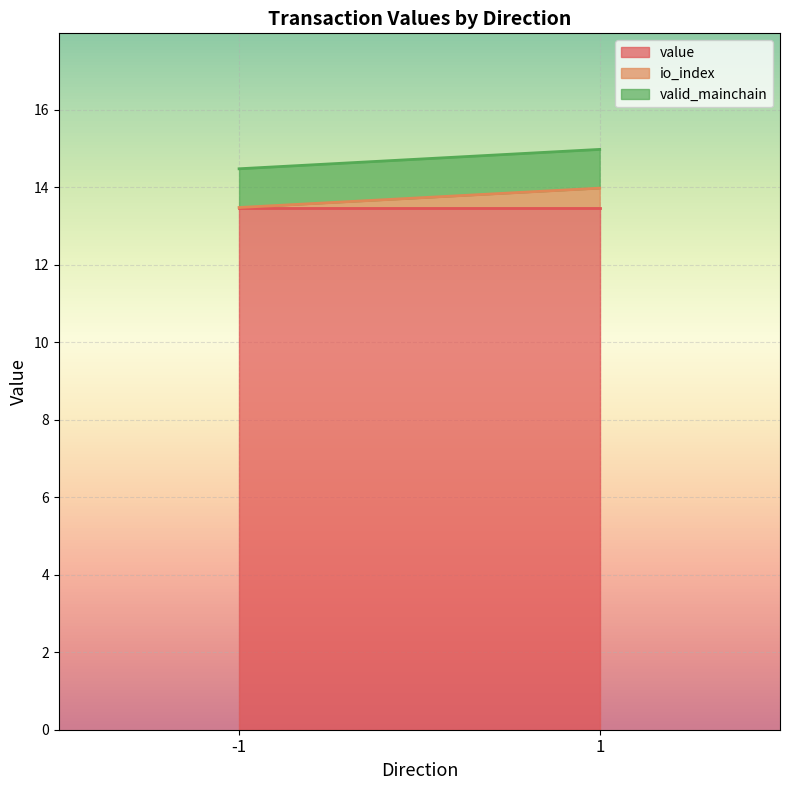

True or false: value has a value of 13.5 at 1.

True